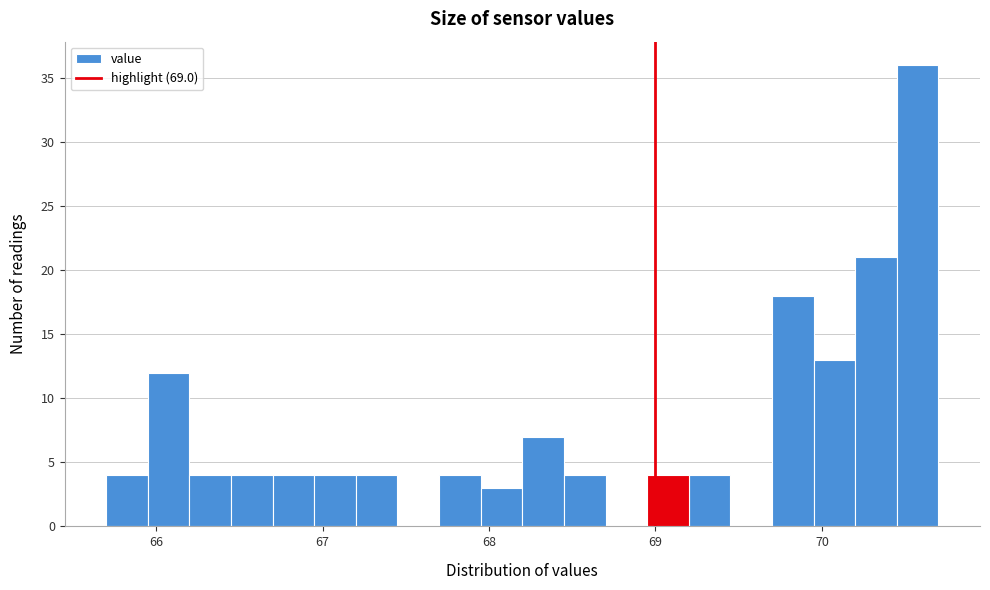

Around what value on the x-axis is the tallest bar? Give the approximate position of its centre, as read against the axis.

70.6